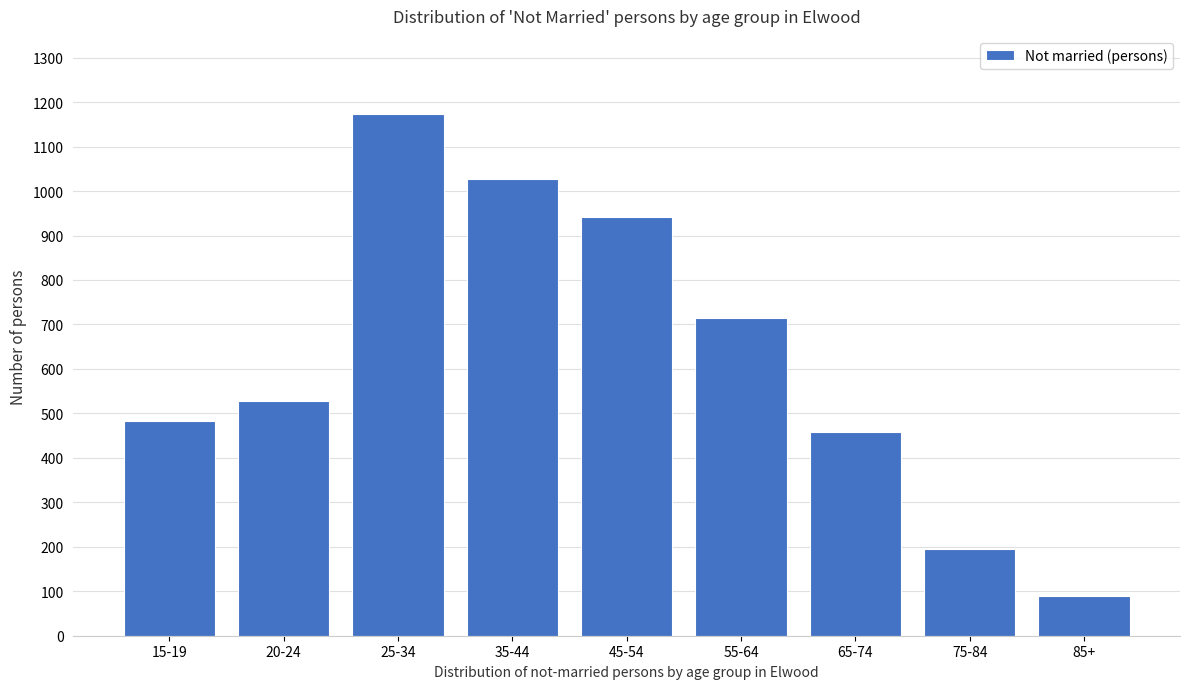

Reading left to right, list all the values displayed in this chart.

15-19=484	20-24=528	25-34=1173	35-44=1026	45-54=941	55-64=714	65-74=458	75-84=196	85+=90